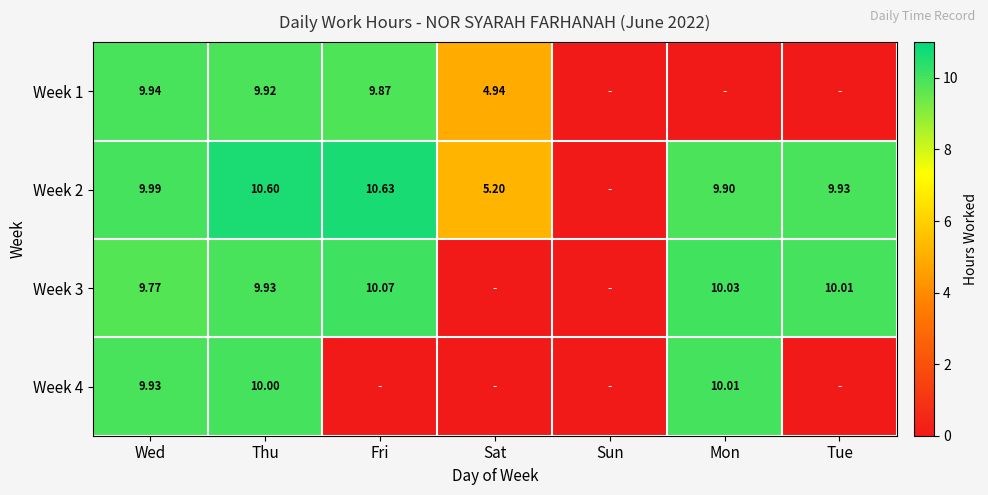

Is the value of Week 2 at Thu greater than the value of Week 3 at Wed?

Yes